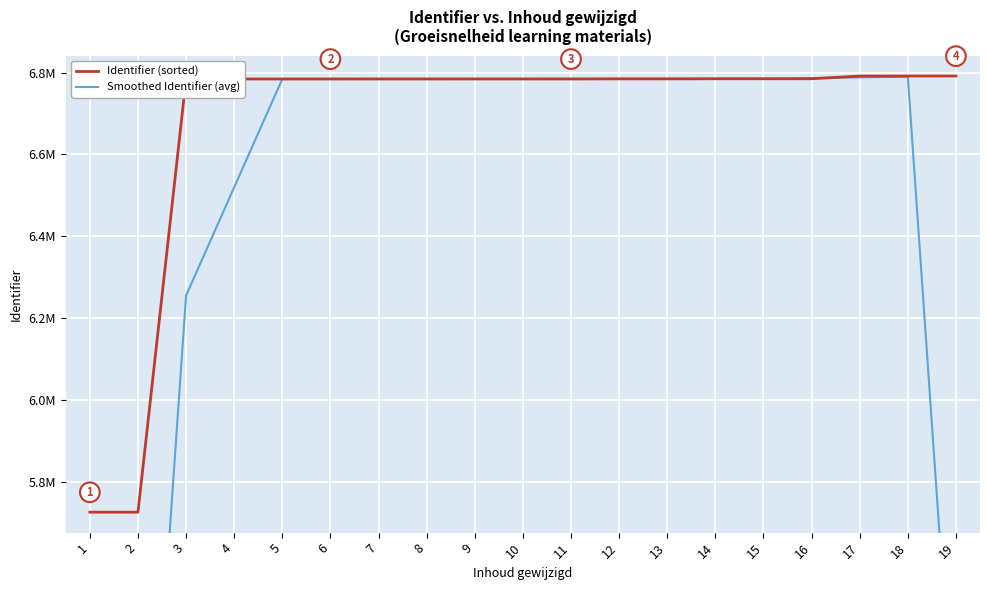

Which series has the largest total across all categories?

Identifier (sorted)